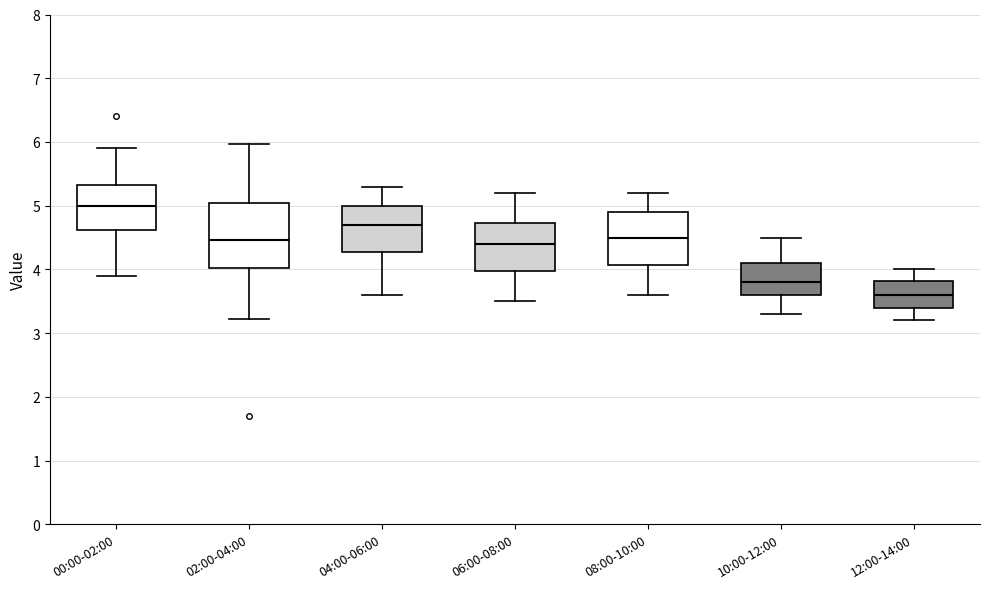

Where does the upper whisker of the box for 10:00-12:00 end on the y-axis? The values are not printed on the chart, so give them approximately, as read against the axis.

4.5